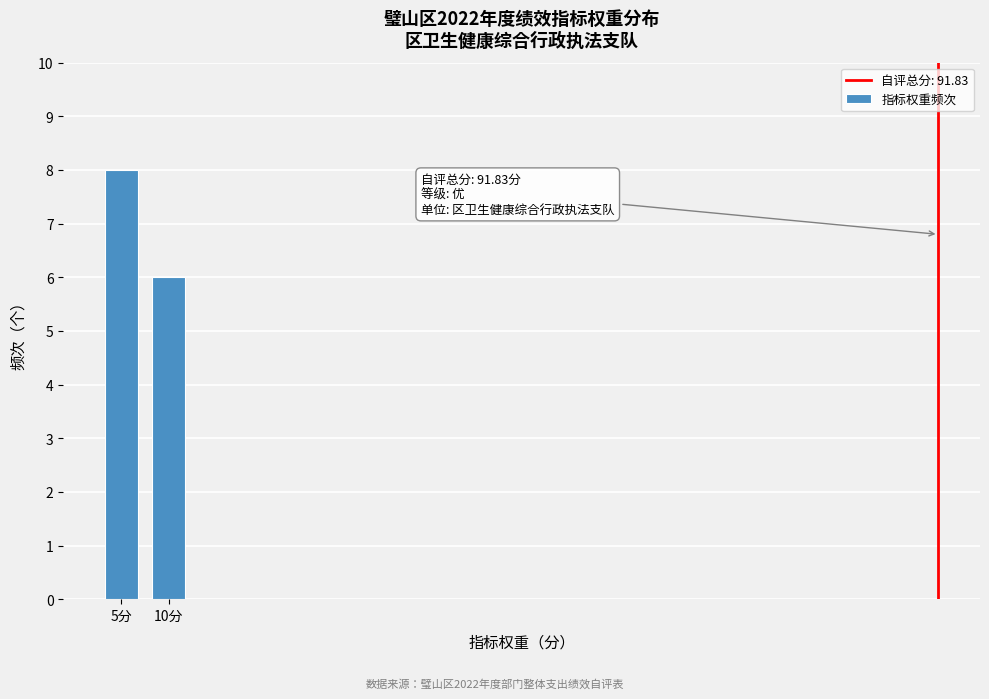

Reading left to right, transcribe all the data shown in this chart.

5分=8	10分=6